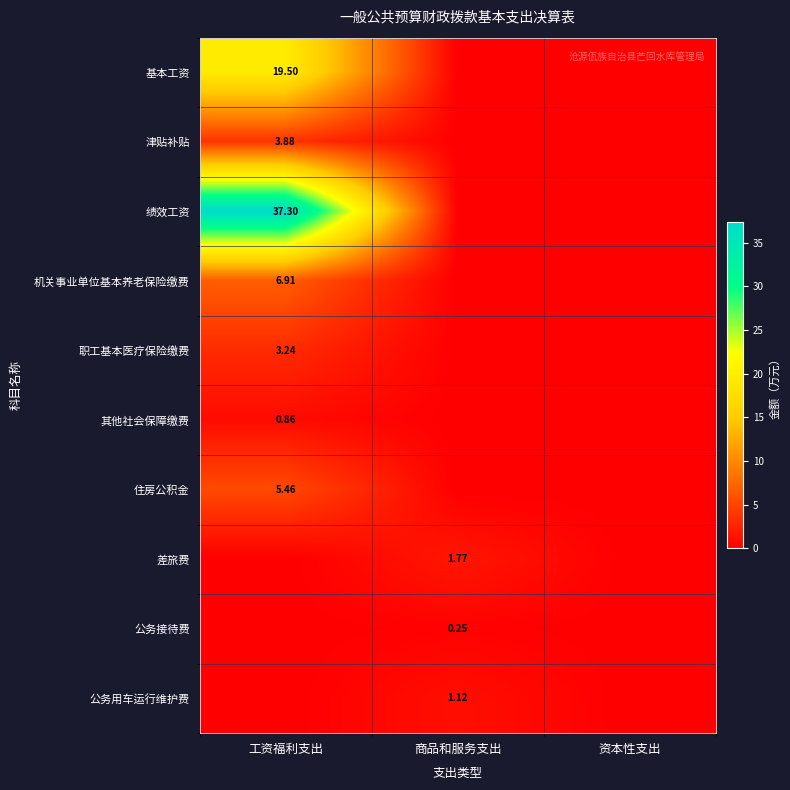

What is the difference between the maximum and second lowest values in the 职工基本医疗保险缴费 series?

3.2